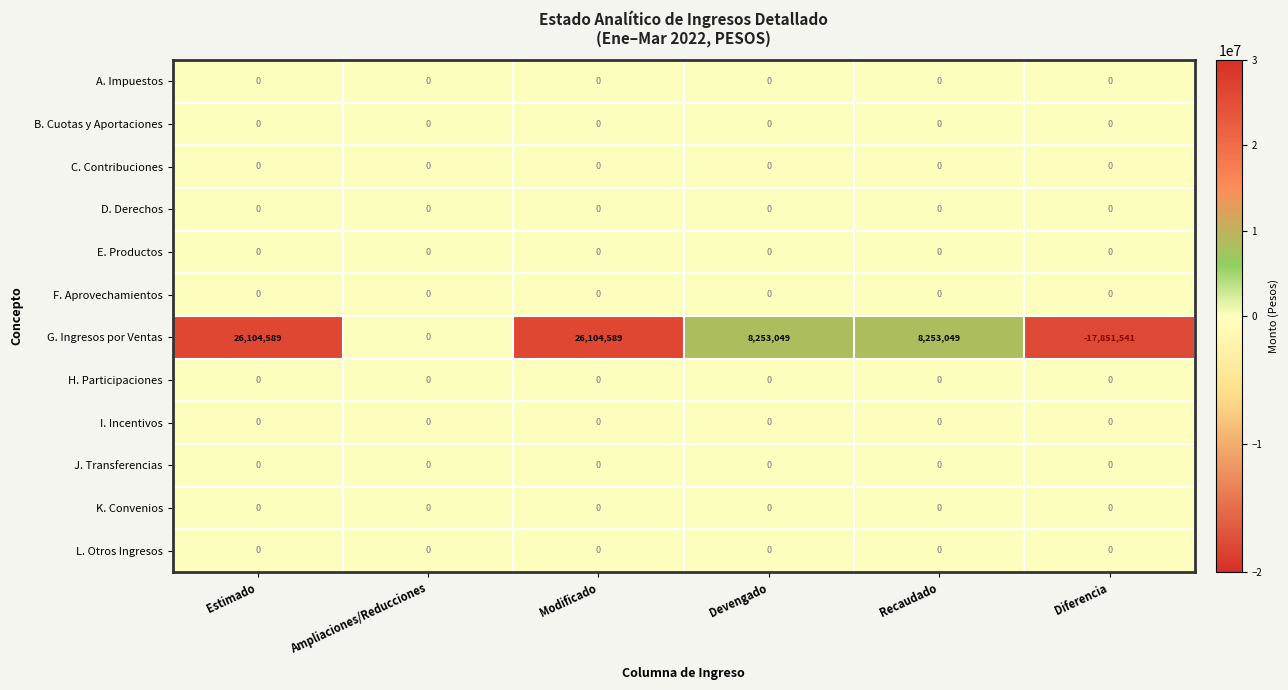

The K. Convenios series shows 0 at Recaudado. True or false?

True